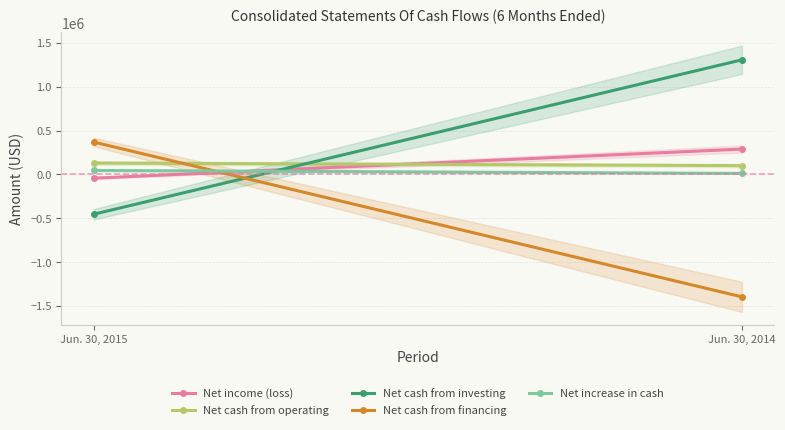

At which category does the chart reach its minimum across all series?

Jun. 30, 2014